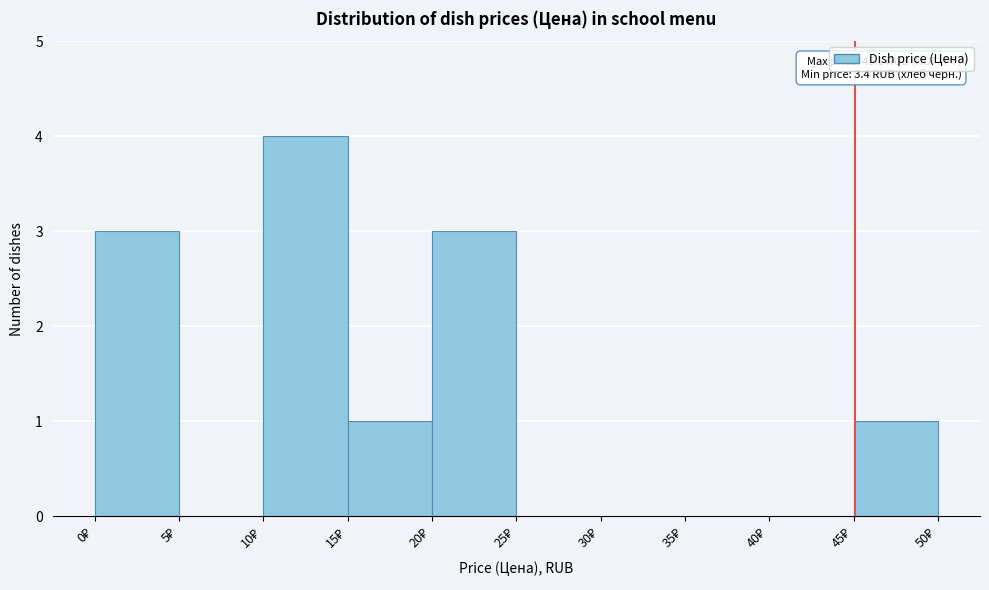

Over which range of the x-axis is the bar tallest?

10 to 15